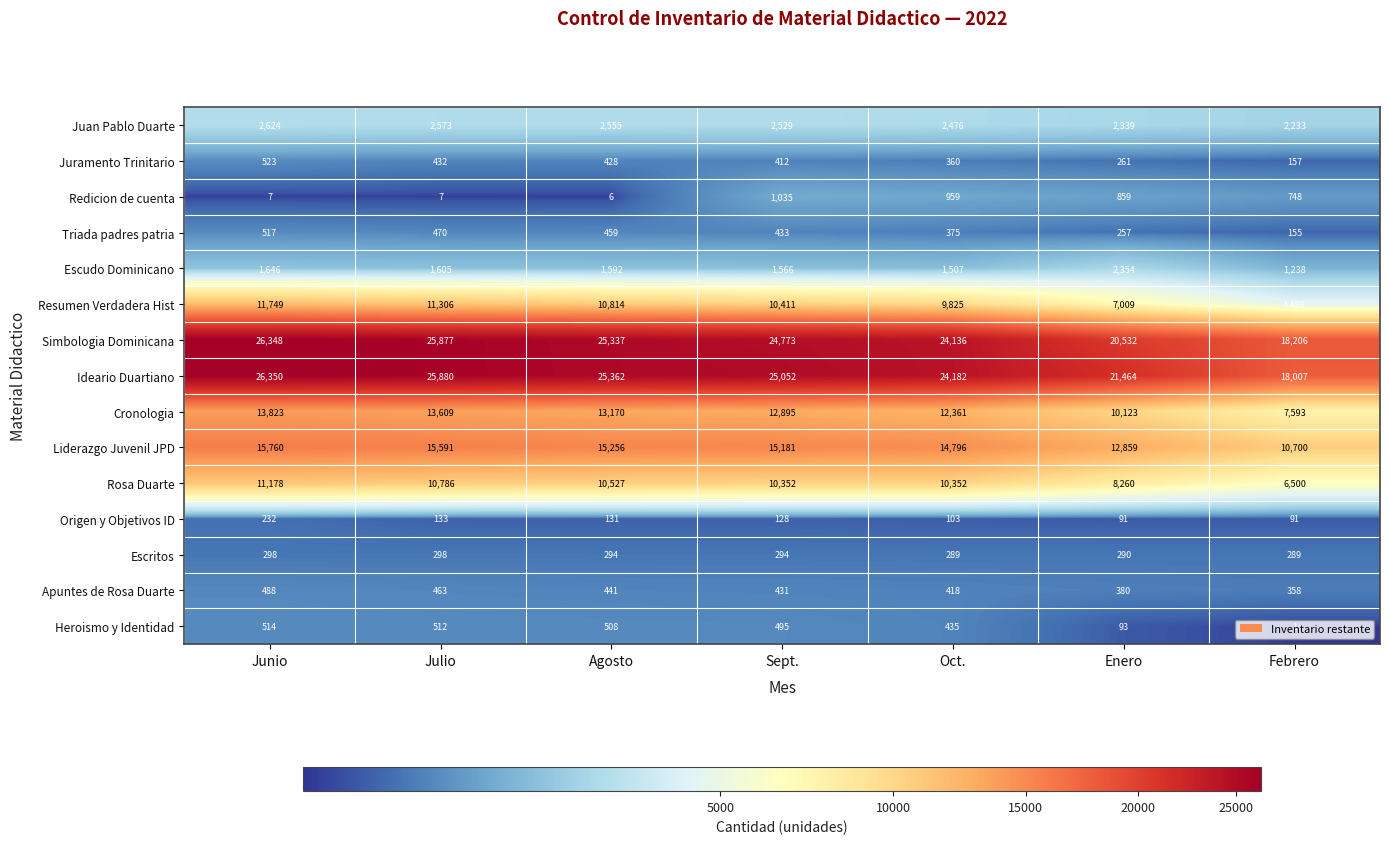

What is the difference between the second highest and minimum values in the Juan Pablo Duarte series?

340